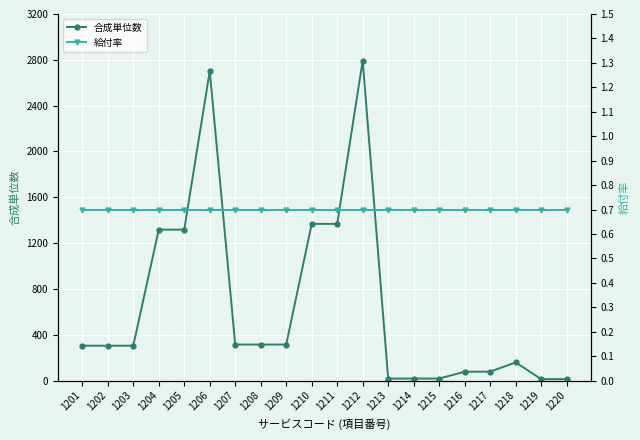

Reading left to right, transcribe all the data shown in this chart.

合成単位数: 1201=305.0	1202=305.0	1203=305.0	1204=1318.0	1205=1318.0	1206=2702.0	1207=315.0	1208=315.0	1209=315.0	1210=1368.0	1211=1368.0	1212=2792.0	1213=18.0	1214=18.0	1215=18.0	1216=78.0	1217=78.0	1218=159.0	1219=13.0	1220=13.0
給付率: 1201=0.7	1202=0.7	1203=0.7	1204=0.7	1205=0.7	1206=0.7	1207=0.7	1208=0.7	1209=0.7	1210=0.7	1211=0.7	1212=0.7	1213=0.7	1214=0.7	1215=0.7	1216=0.7	1217=0.7	1218=0.7	1219=0.7	1220=0.7